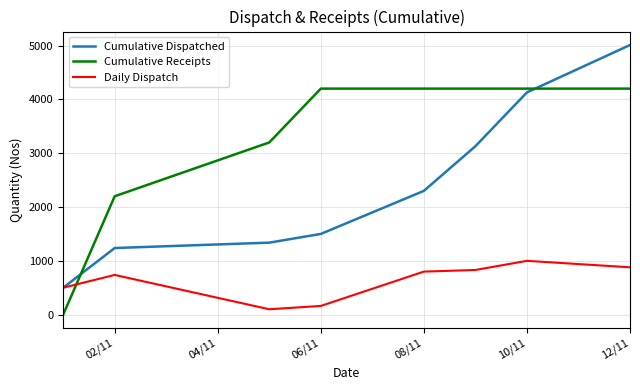

Rank the series by their average value, from lowest to highest.

Daily Dispatch, Cumulative Dispatched, Cumulative Receipts